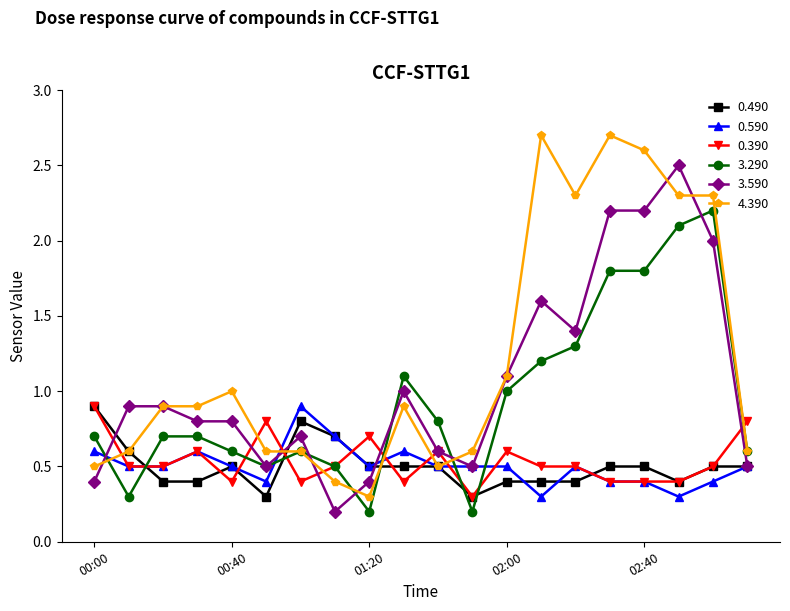

What are all the series names shown in the legend?

0.490, 0.590, 0.390, 3.290, 3.590, 4.390